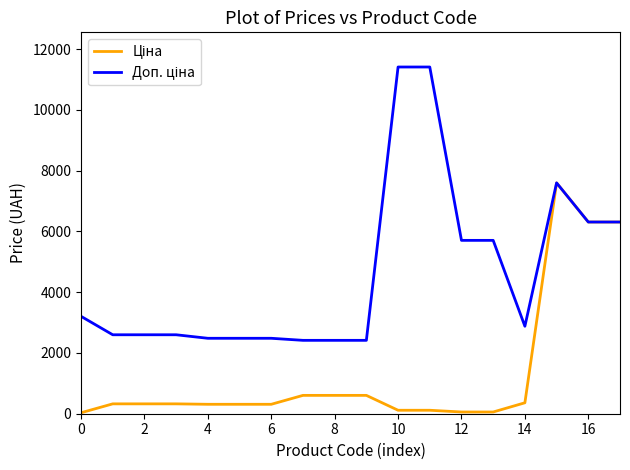

True or false: Ціна and Доп. ціна intersect in this chart.

False